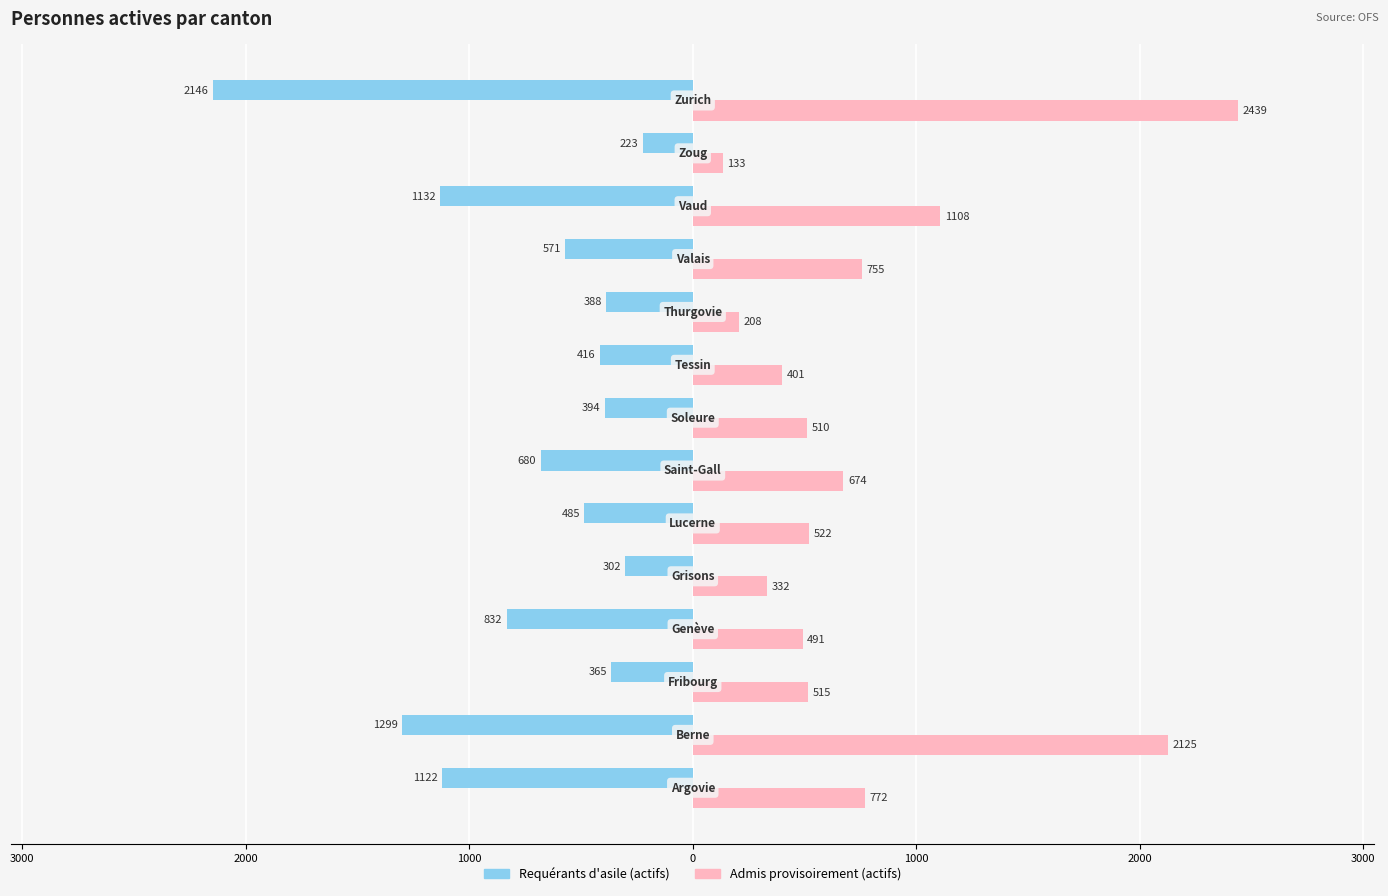

What are all the series names shown in the legend?

Requérants d'asile (actifs), Admis provisoirement (actifs)